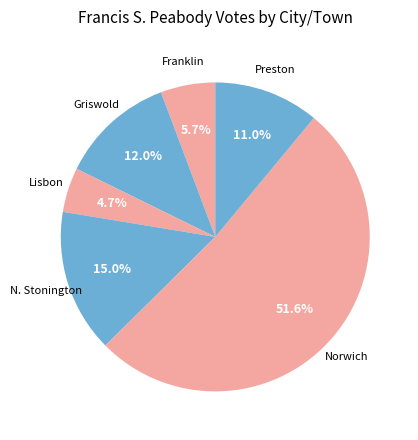

Combined, do Lisbon and Franklin account for over 50%?

No